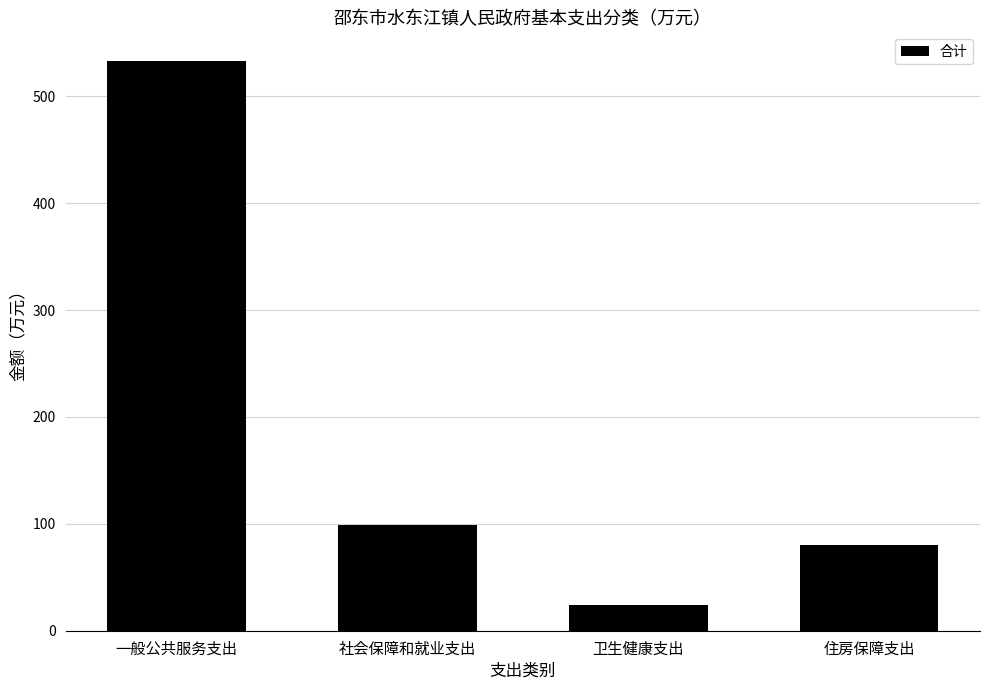

Which has a higher value, 一般公共服务支出 or 卫生健康支出?

一般公共服务支出